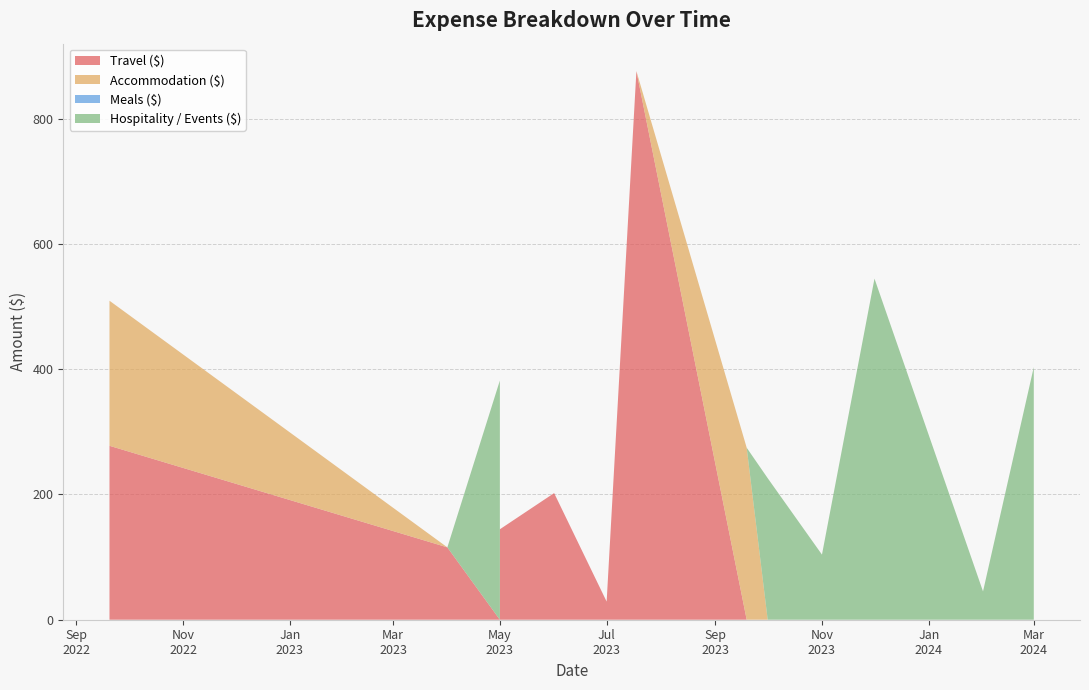

Reading left to right, what are all the values shown in this chart?

Travel ($): 2022-09-20=277.7	2023-04-01=115.5	2023-05-01=0.0	2023-05-01=144.4	2023-06-01=202.2	2023-07-01=28.9	2023-07-18=876.0	2023-09-19=0.0	2023-10-01=0.0	2023-11-01=0.0	2023-12-01=0.0	2024-02-01=0.0	2024-03-01=0.0
Accommodation ($): 2022-09-20=231.6	2023-04-01=0.0	2023-05-01=0.0	2023-05-01=0.0	2023-06-01=0.0	2023-07-01=0.0	2023-07-18=0.0	2023-09-19=274.6	2023-10-01=0.0	2023-11-01=0.0	2023-12-01=0.0	2024-02-01=0.0	2024-03-01=0.0
Meals ($): 2022-09-20=0.0	2023-04-01=0.0	2023-05-01=0.0	2023-05-01=0.0	2023-06-01=0.0	2023-07-01=0.0	2023-07-18=0.0	2023-09-19=0.0	2023-10-01=0.0	2023-11-01=0.0	2023-12-01=0.0	2024-02-01=0.0	2024-03-01=0.0
Hospitality / Events ($): 2022-09-20=0.0	2023-04-01=0.0	2023-05-01=381.9	2023-05-01=0.0	2023-06-01=0.0	2023-07-01=0.0	2023-07-18=0.0	2023-09-19=0.0	2023-10-01=226.0	2023-11-01=104.0	2023-12-01=544.7	2024-02-01=45.2	2024-03-01=403.4